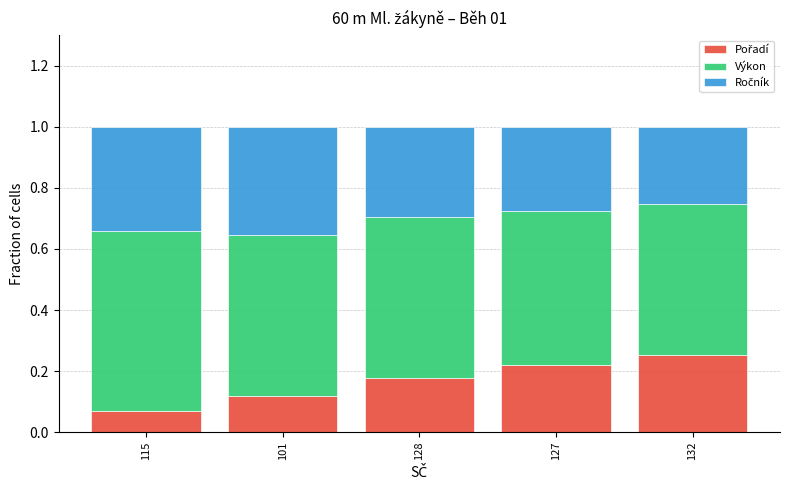

What is the total value across all series at 127?

1.0